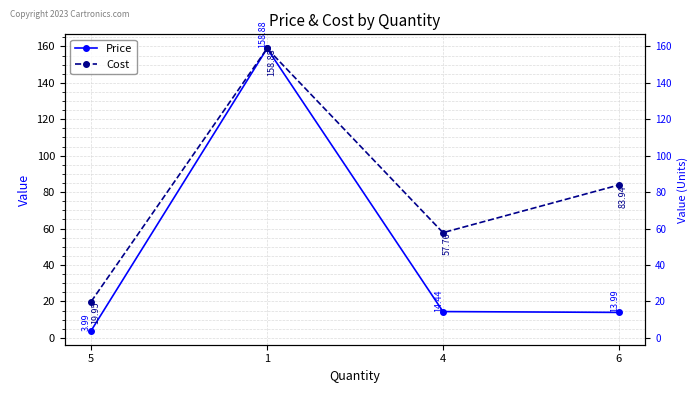

Which series has the largest total across all categories?

Cost